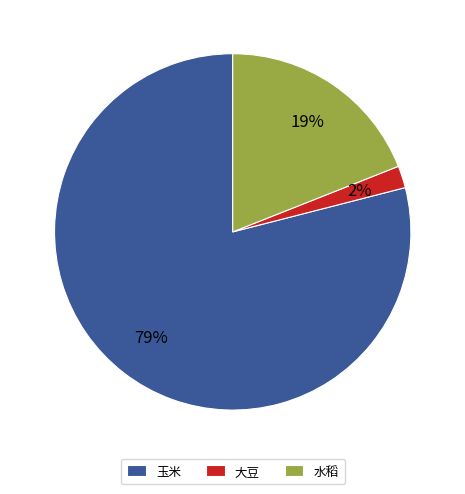

To the nearest percent, what percentage of the pie is 玉米?

79%